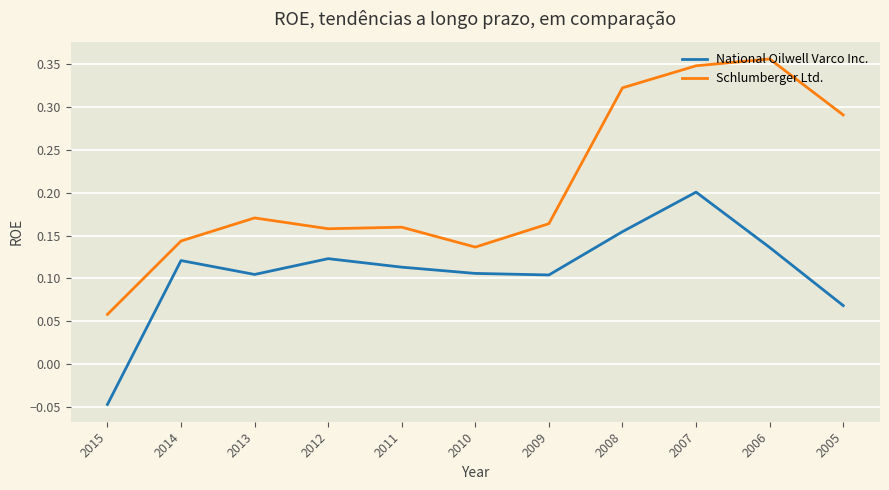

True or false: National Oilwell Varco Inc. has a value of 0.0 at 2005.

False